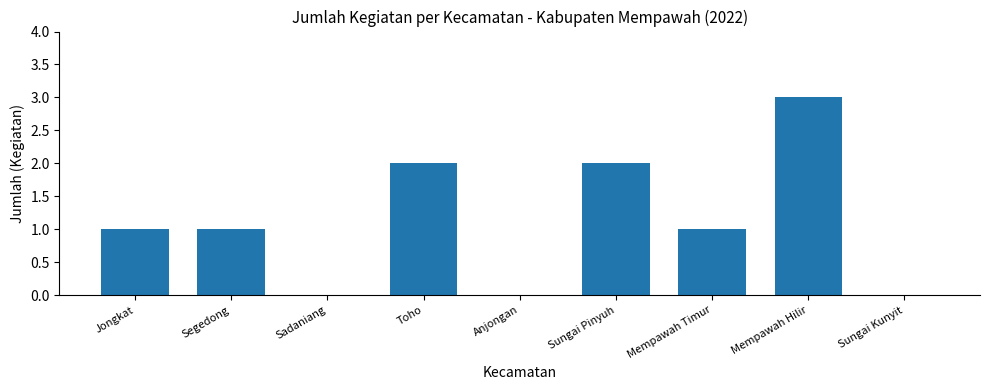

What is the sum of the values at Mempawah Timur and Toho?

3